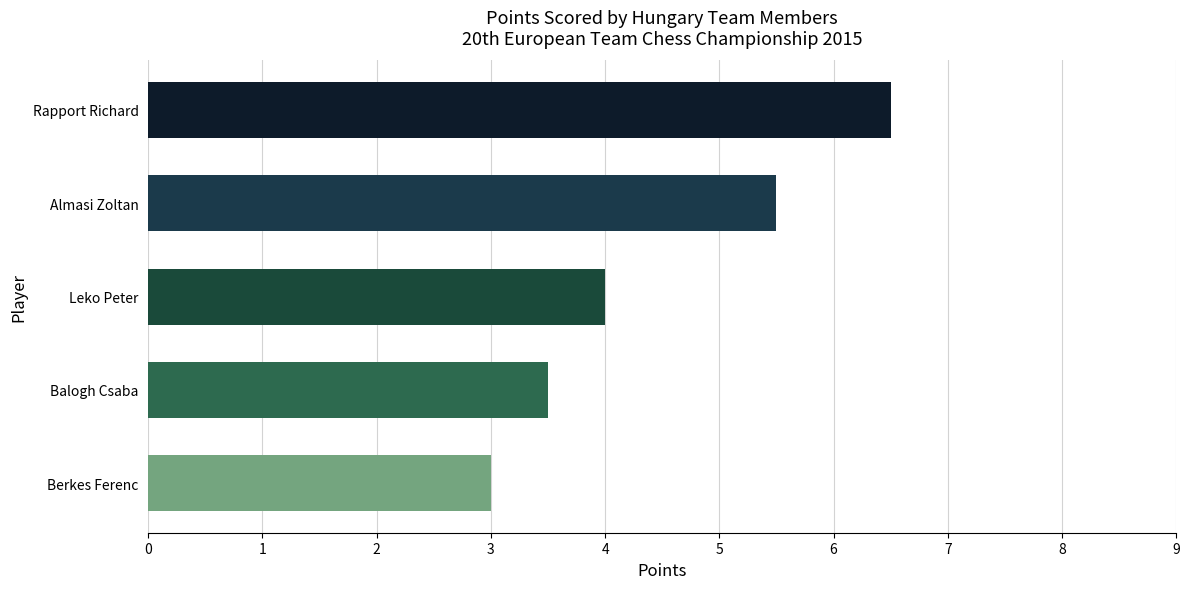

What is the label of the 5th bar from the bottom?

Rapport Richard